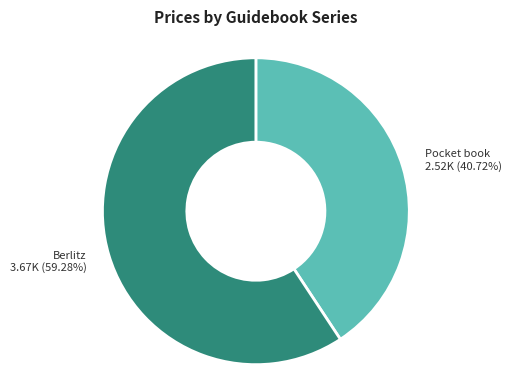

Is there a majority slice in this chart?

Yes